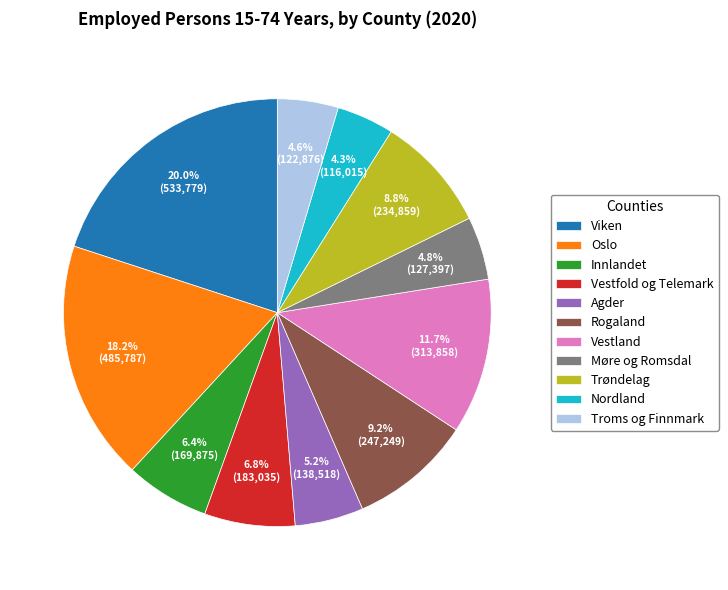

Approximately how many times larger is the value at Viken compared to Rogaland?

2.2